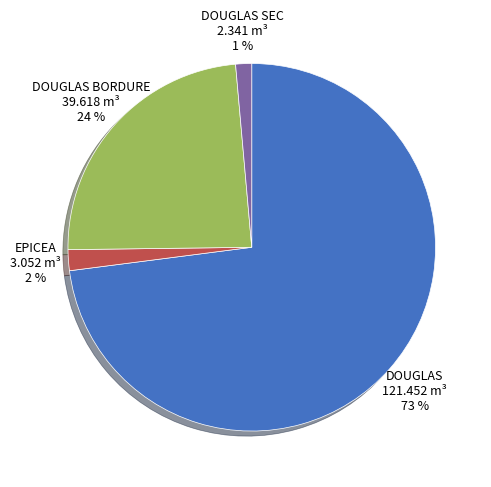

To the nearest percent, what is the average slice percentage?

25%